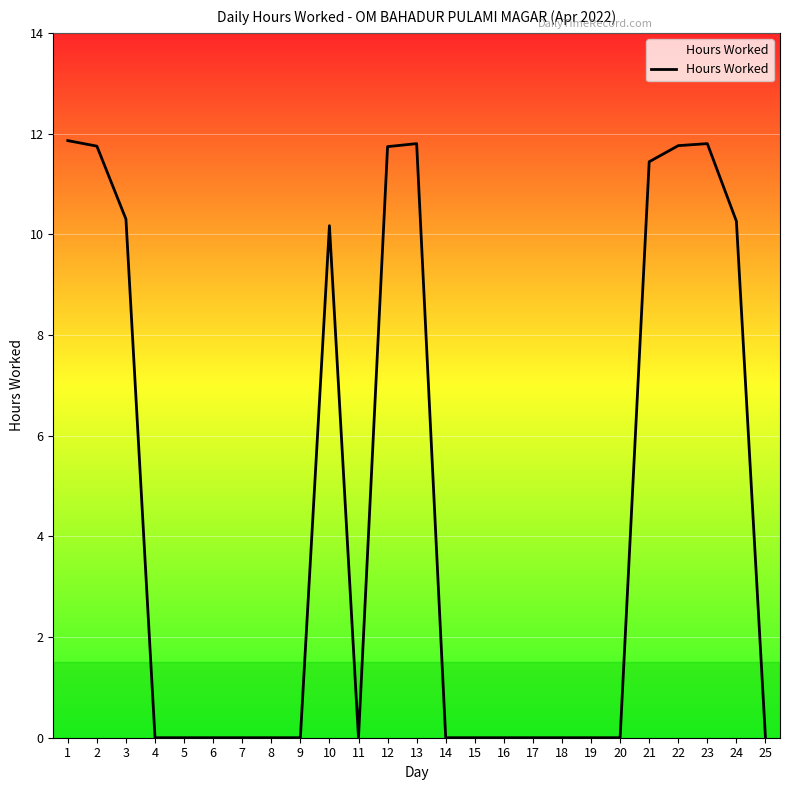

Count the number of categories in the chart.

25